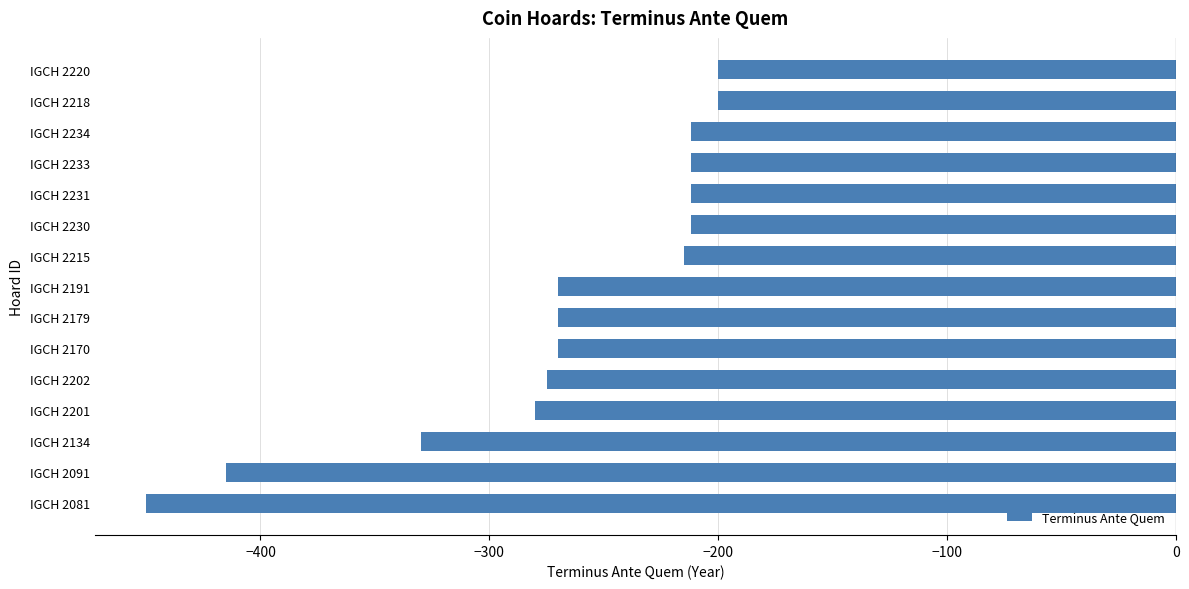

Is it true that the value at IGCH 2230 is -315?

False